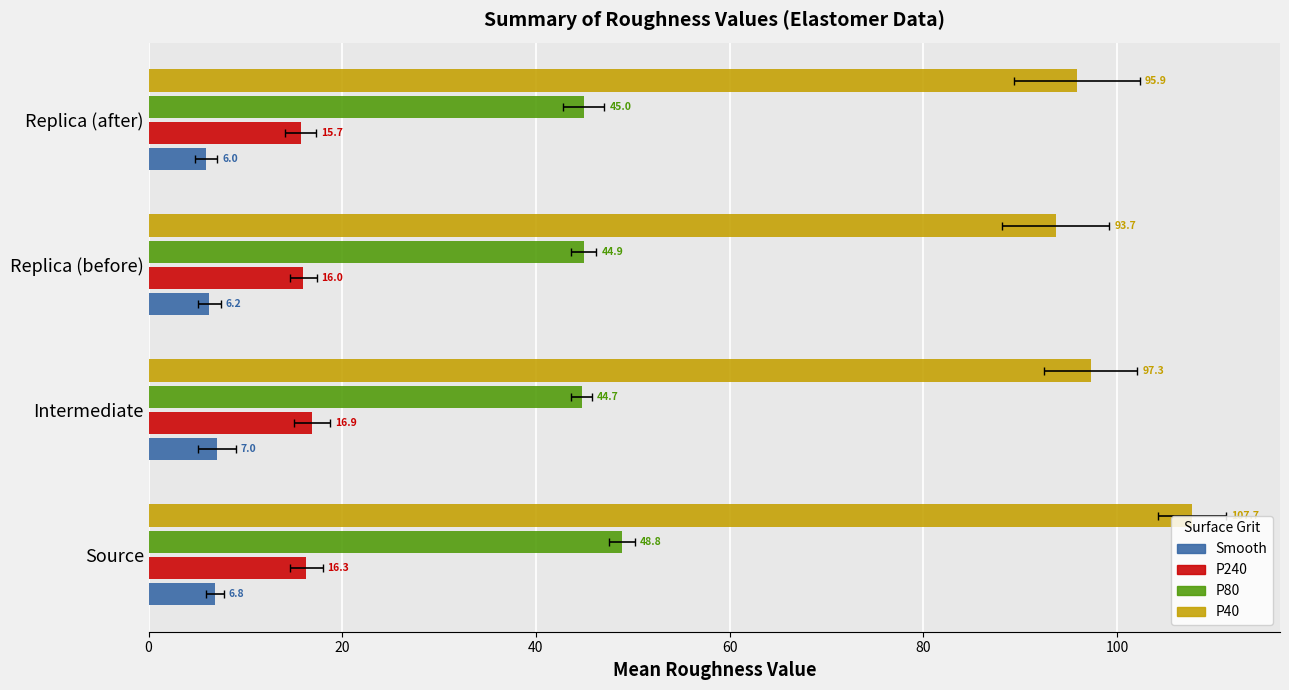

What is the total value across all series at Replica (before)?

160.9